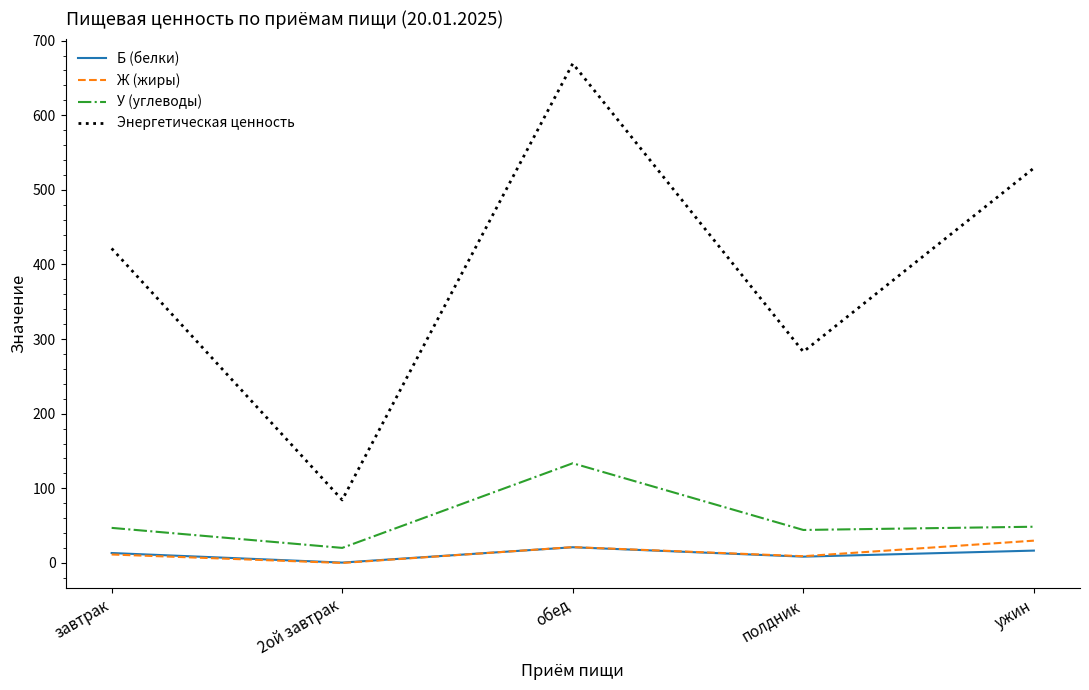

What value does the Б (белки) series have at ужин?

16.6